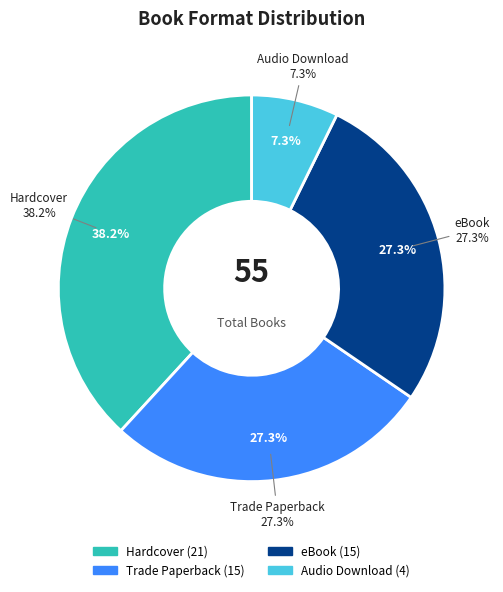

Does Audio Download represent more than half of the total?

No